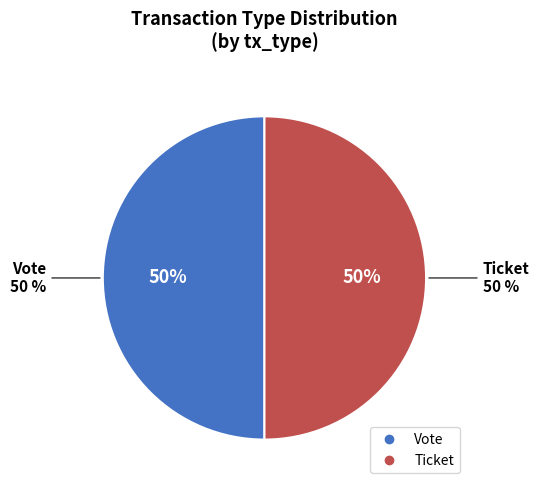

Rank the categories by value from lowest to highest.

Ticket (io_index=0), Vote (io_index=1)